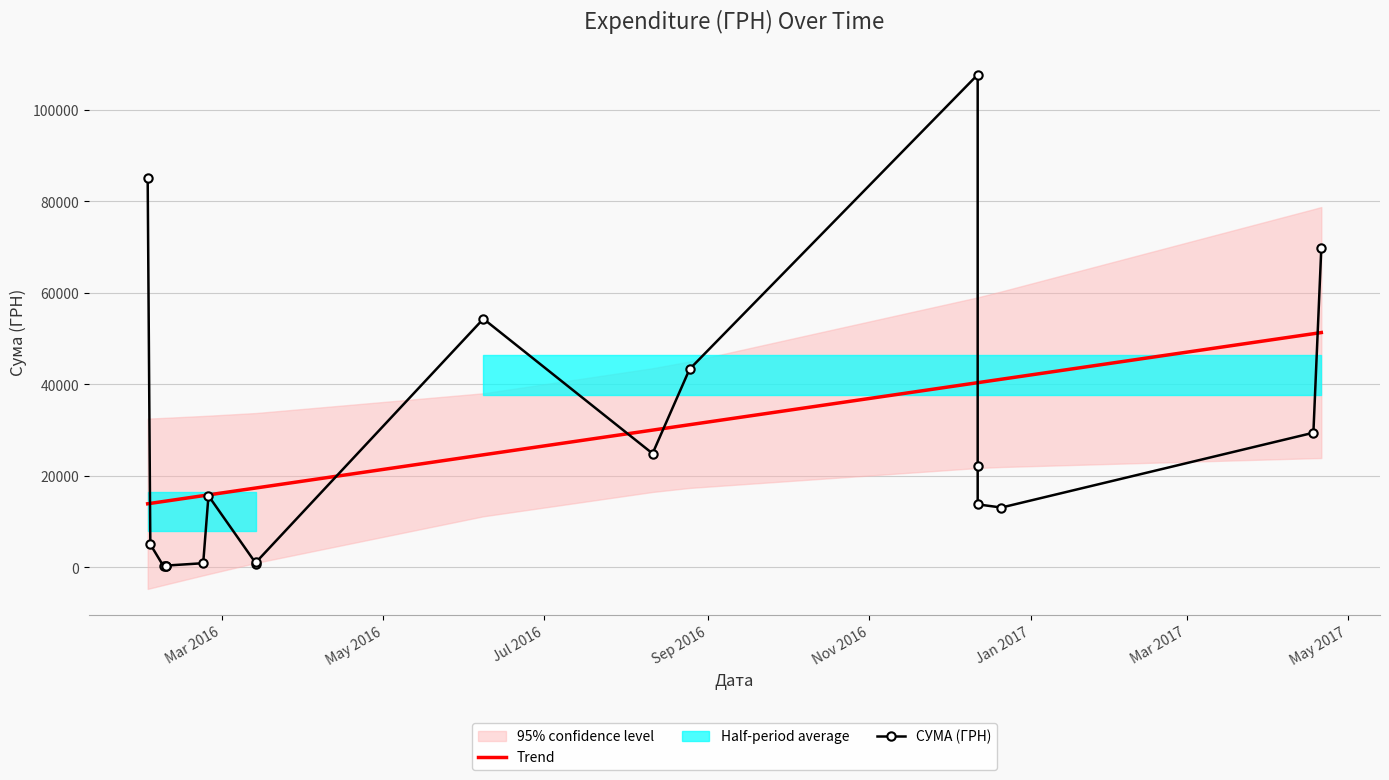

Reading right to left, list all the values displayed in this chart.

Trend: 51327.1	51074.4	41133.3	40375.1	40375.1	40375.1	31192.2	30012.8	24621.0	17375.8	17375.8	15859.4	15690.9	14511.4	14511.4	14427.2	14006.0	13921.7
СУМА (ГРН): 69829.0	29440.0	13100.0	13788.0	22122.9	107657.1	43325.5	24897.0	54324.4	1152.5	852.6	15664.3	937.8	417.0	300.0	271.4	5060.1	85026.0